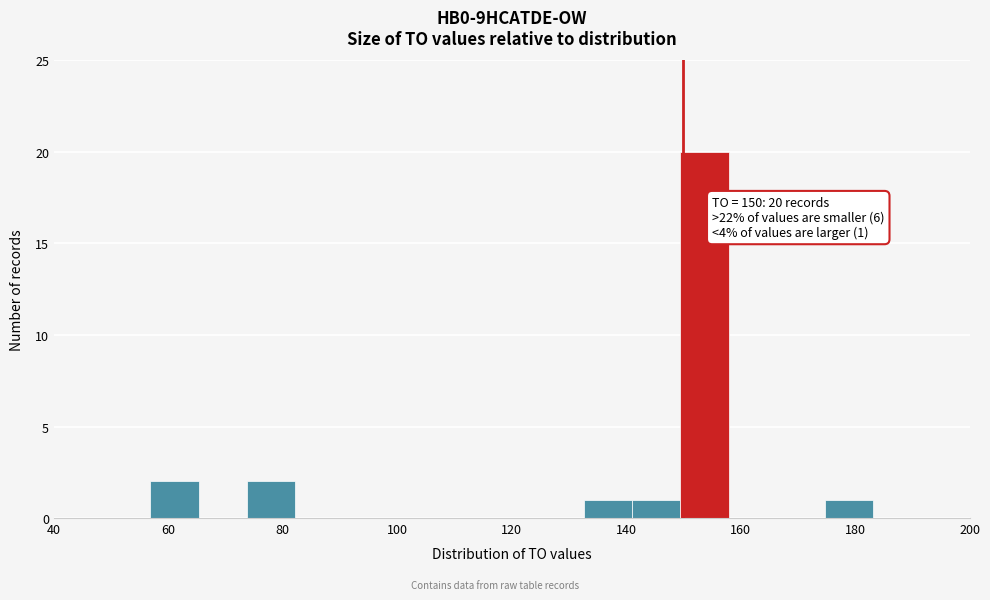

Over which range of the x-axis is the bar tallest?

150 to 158